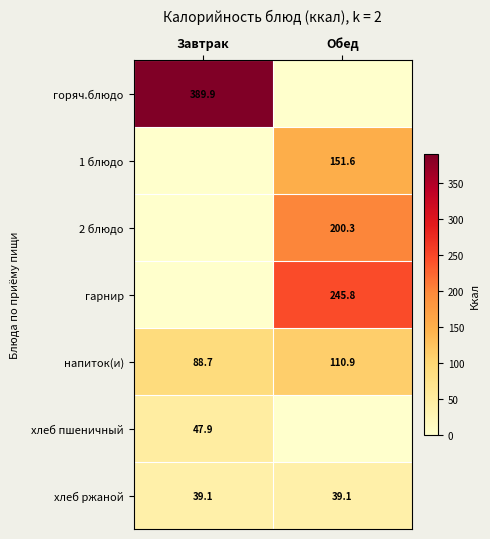

The хлеб ржаной series shows 23.2 at Обед. True or false?

False